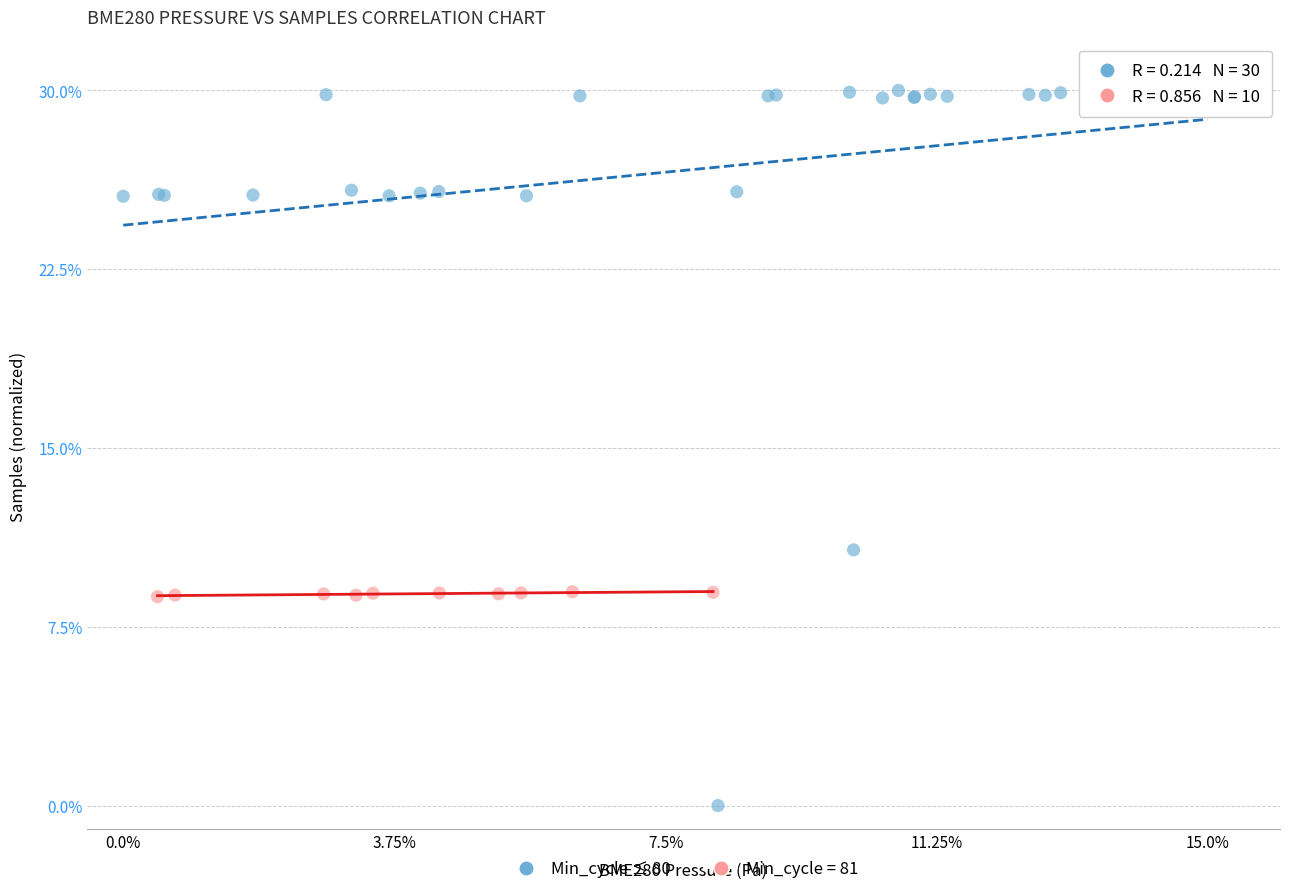

Which series reaches the maximum Y coordinate?

Min_cycle ≤ 80